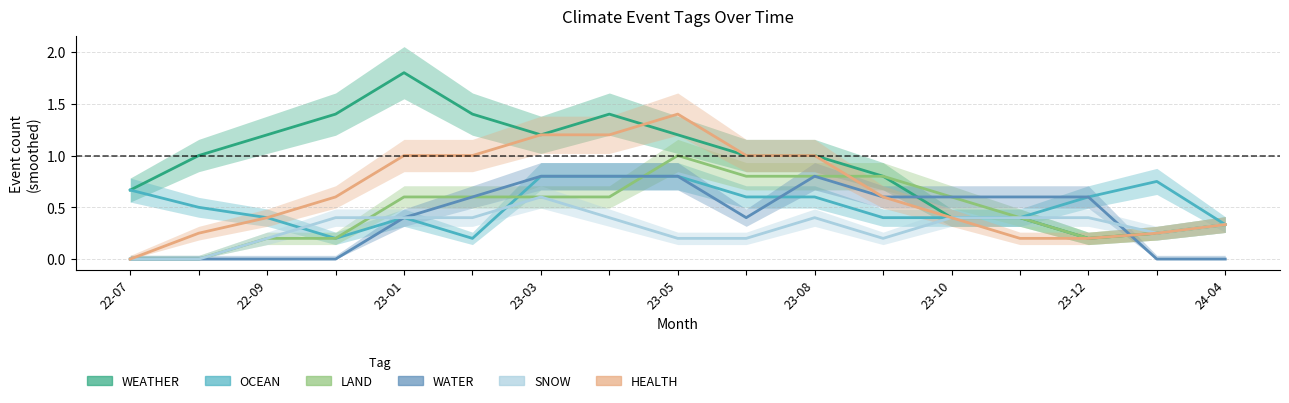

Which has a higher value, 23-03 or 23-08?

23-03